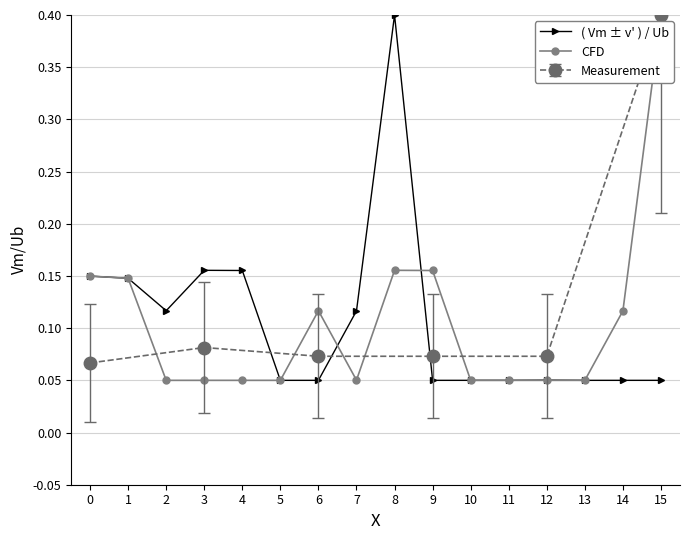

Reading right to left, list all the values displayed in this chart.

0.1	0.1	0.1	0.1	0.1	0.1	0.1	0.4	0.1	0.1	0.1	0.2	0.2	0.1	0.1	0.1